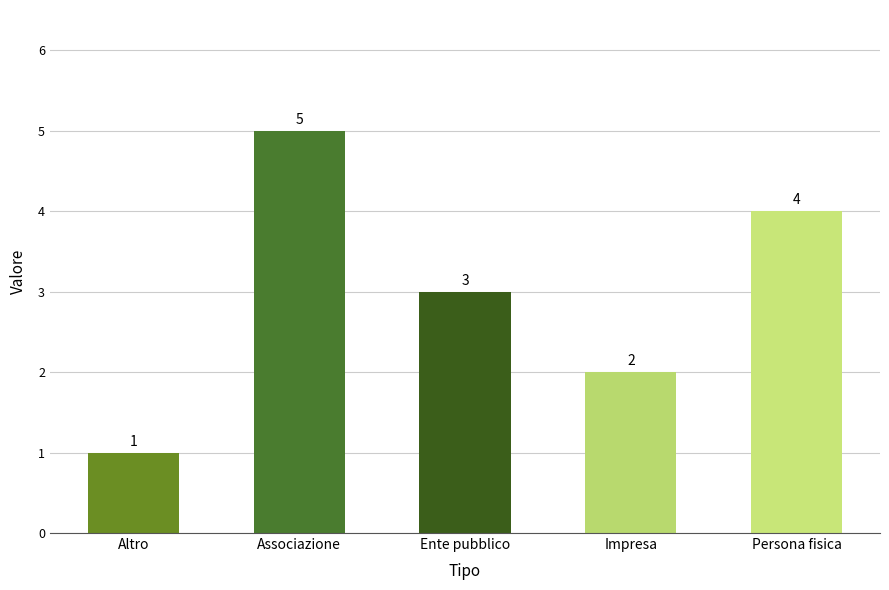

Which has a higher value, Persona fisica or Impresa?

Persona fisica